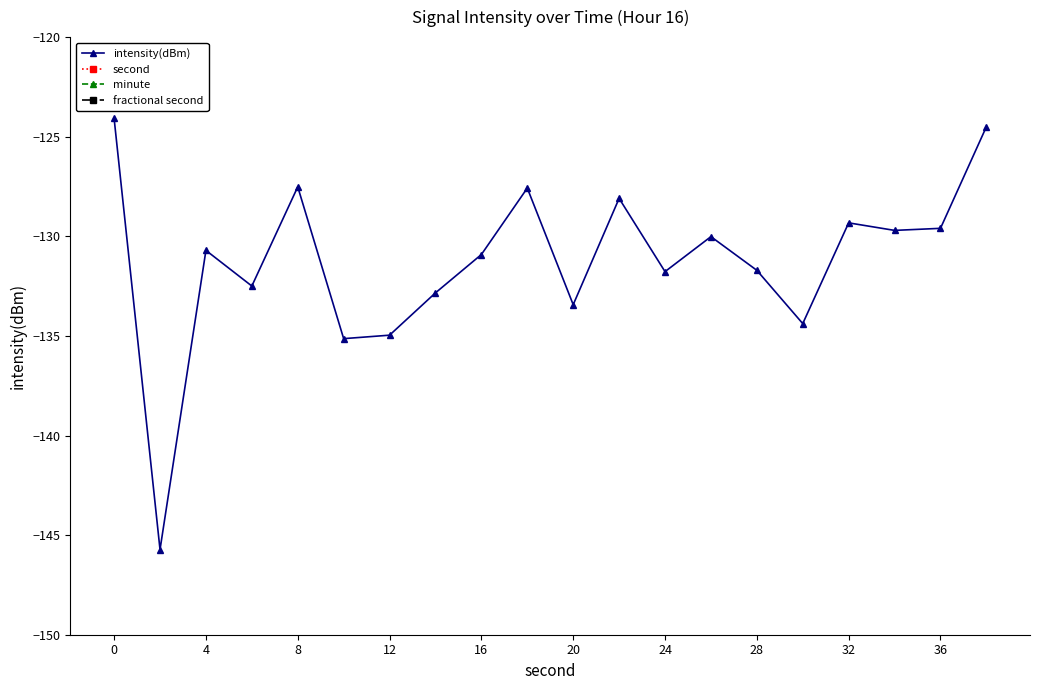

How many values in the intensity(dBm) series exceed -130?

8